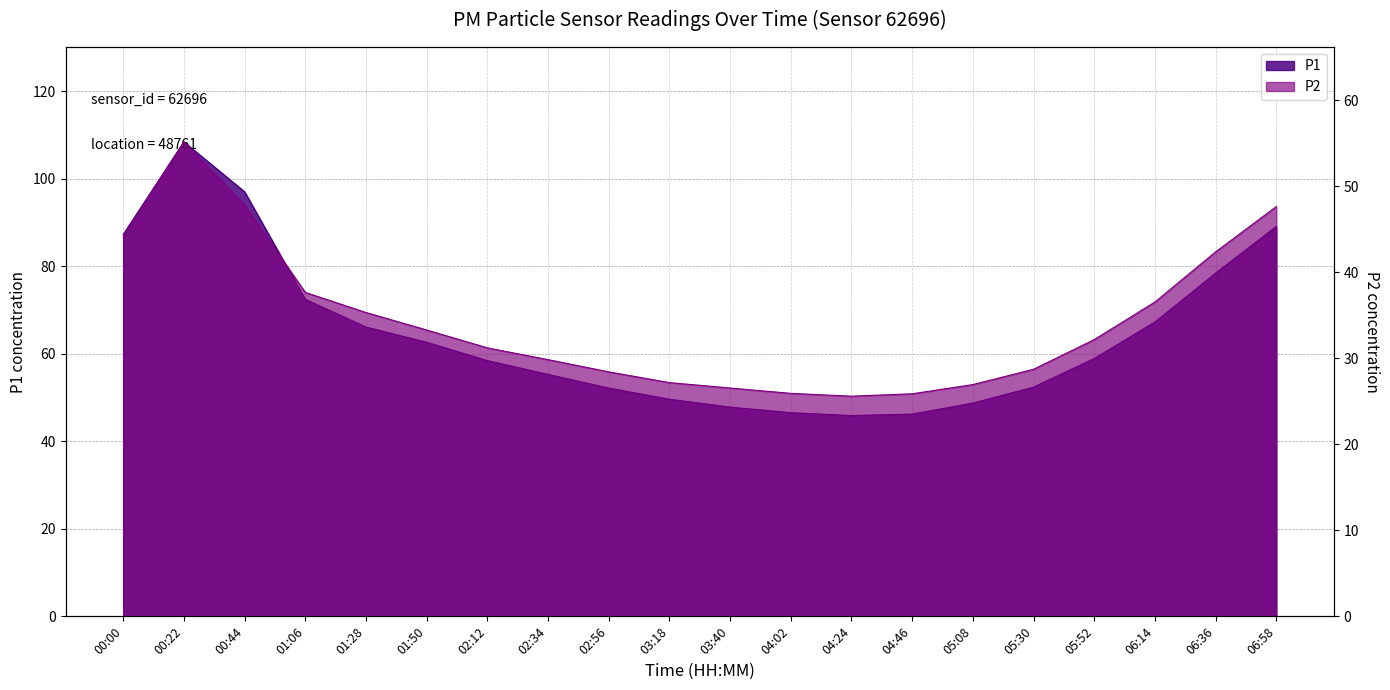

At which category is the sum across all series the highest?

00:22